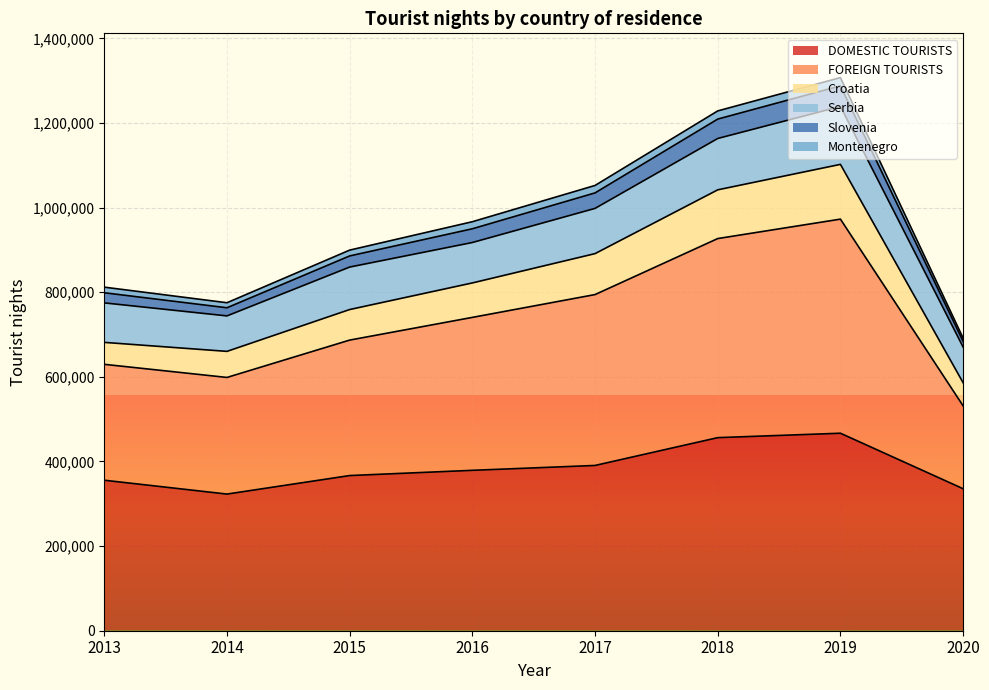

What is the difference between the maximum and minimum values in the Slovenia series?

615771